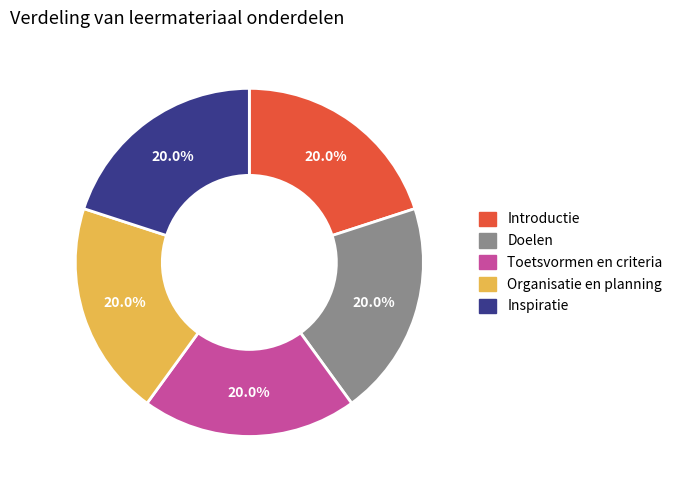

Does Doelen represent more than half of the total?

No